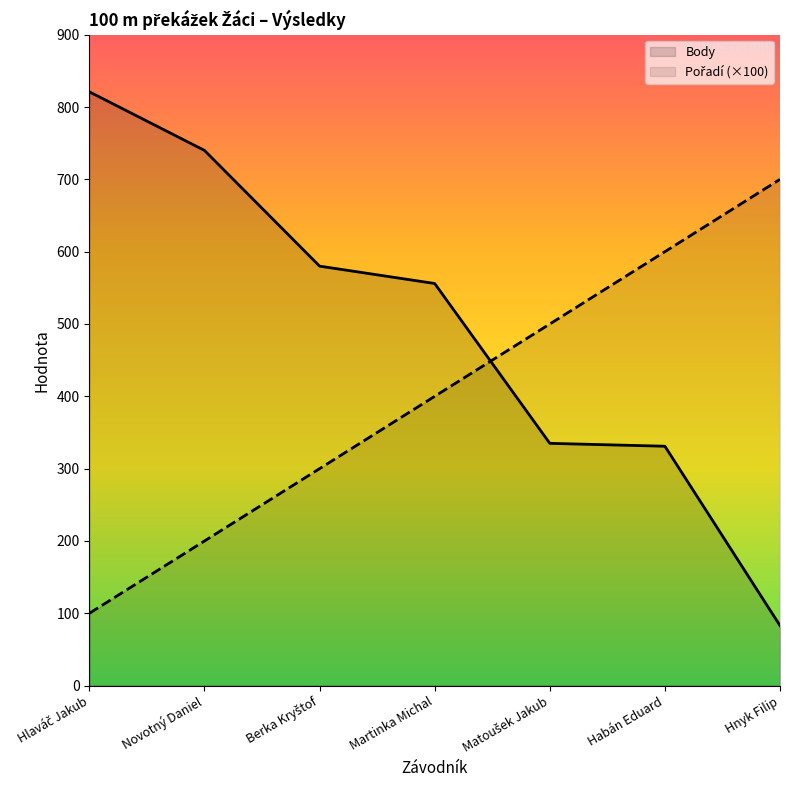

Count the Pořadí values in the range 200 to 600.

5